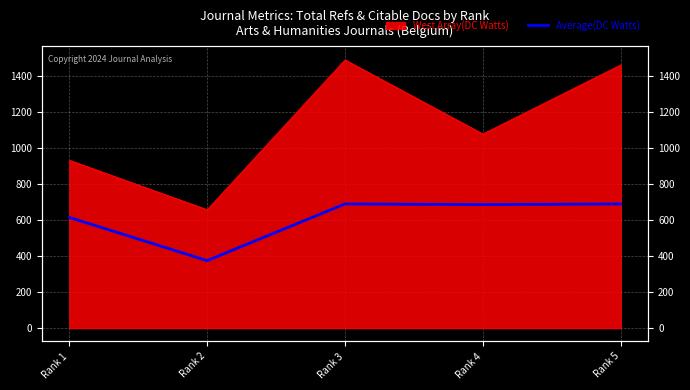

Which has a higher value, Rank 2 or Rank 3?

Rank 3